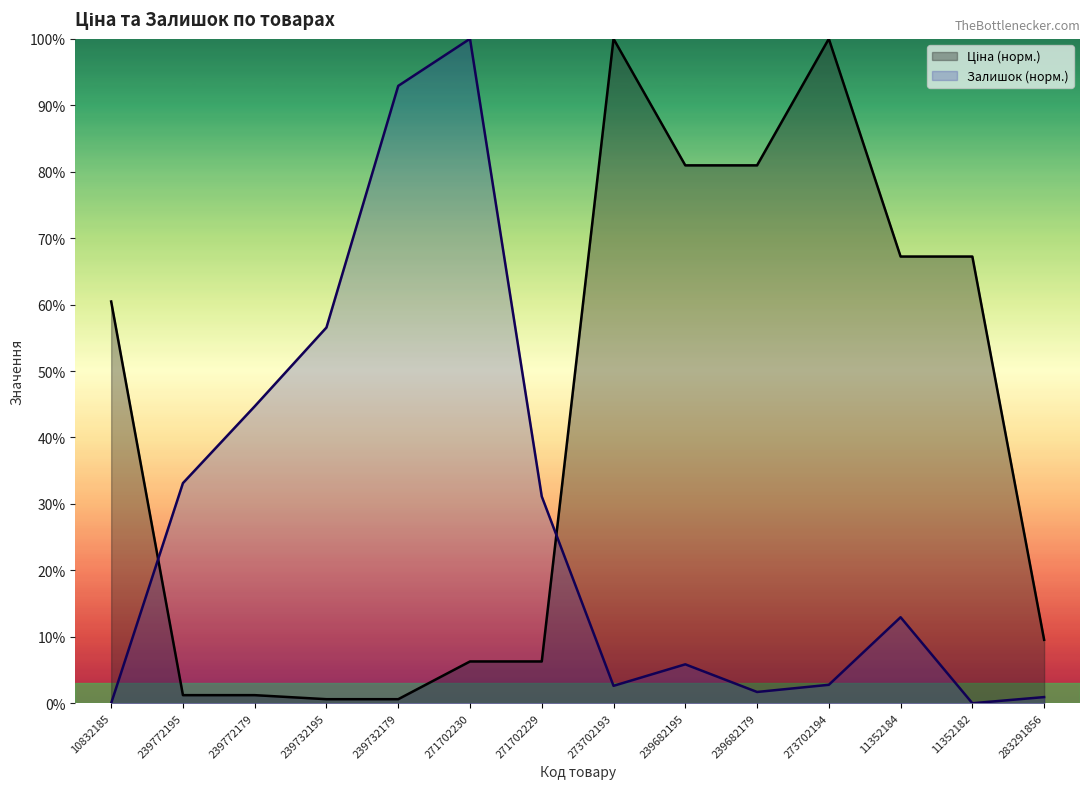

What is the greatest value displayed?

100.0